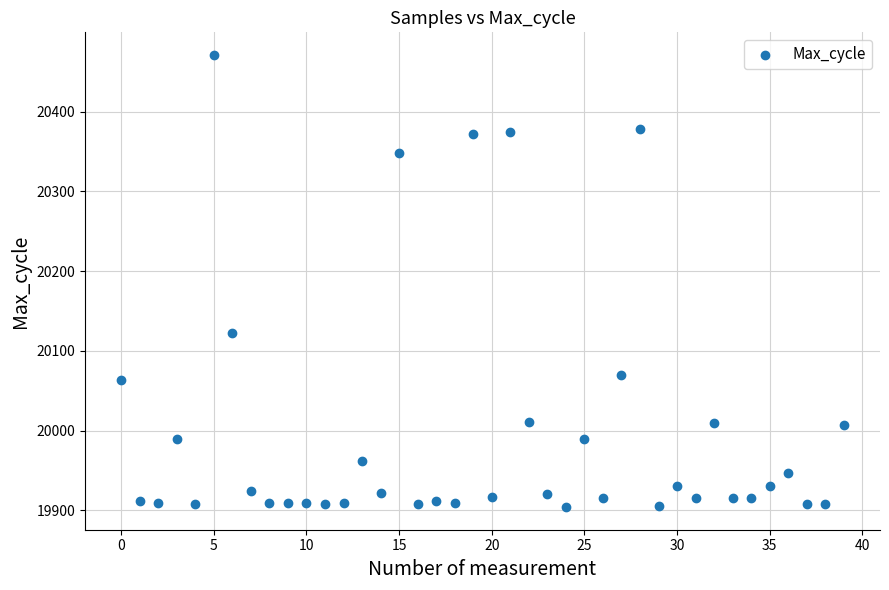

What Y value in the scatter plot is closest to 20187?

20122